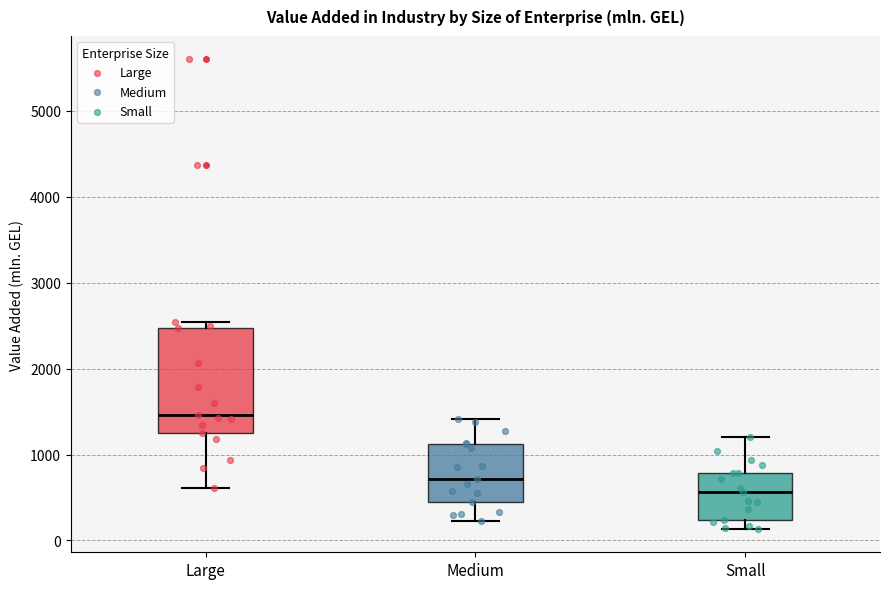

Reading left to right, transcribe this box plot: for each box, give where its median line is, the range the box spans, and where its two whiskers end, as read against the y-axis. The values are not printed on the chart, so give them approximately, as read against the axis.

Large: median 1500, box 1200 to 2500, whiskers 600 to 2500 (just above the box's upper edge)
Medium: median 700, box 500 to 1100, whiskers 200 to 1400
Small: median 600, box 200 to 800, whiskers 100 to 1200